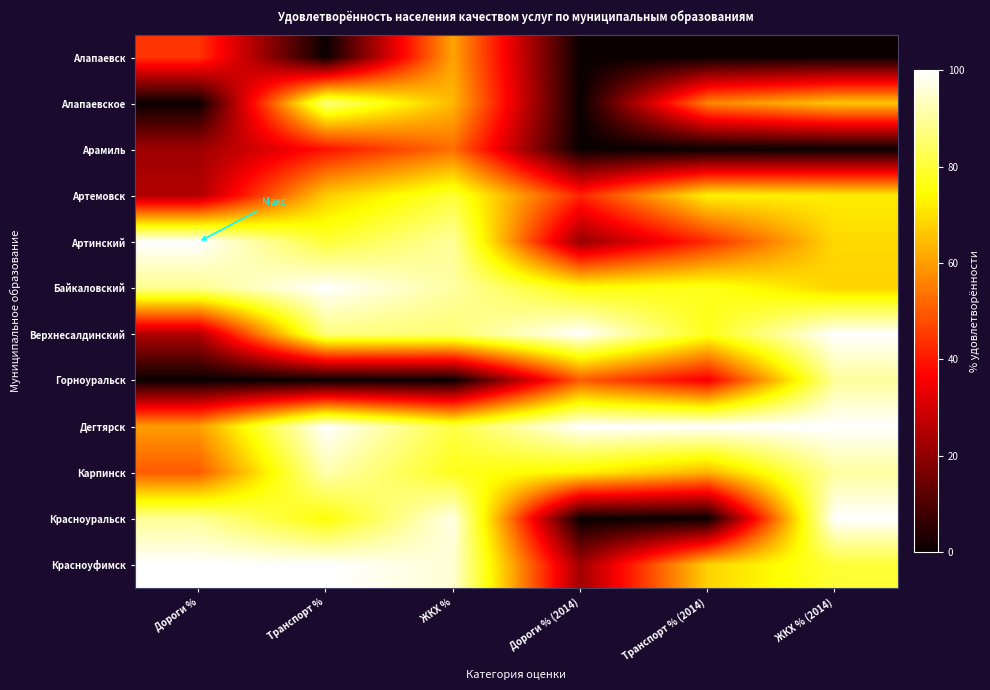

What is the spread (max minus min) of values at Дороги %?

100.0